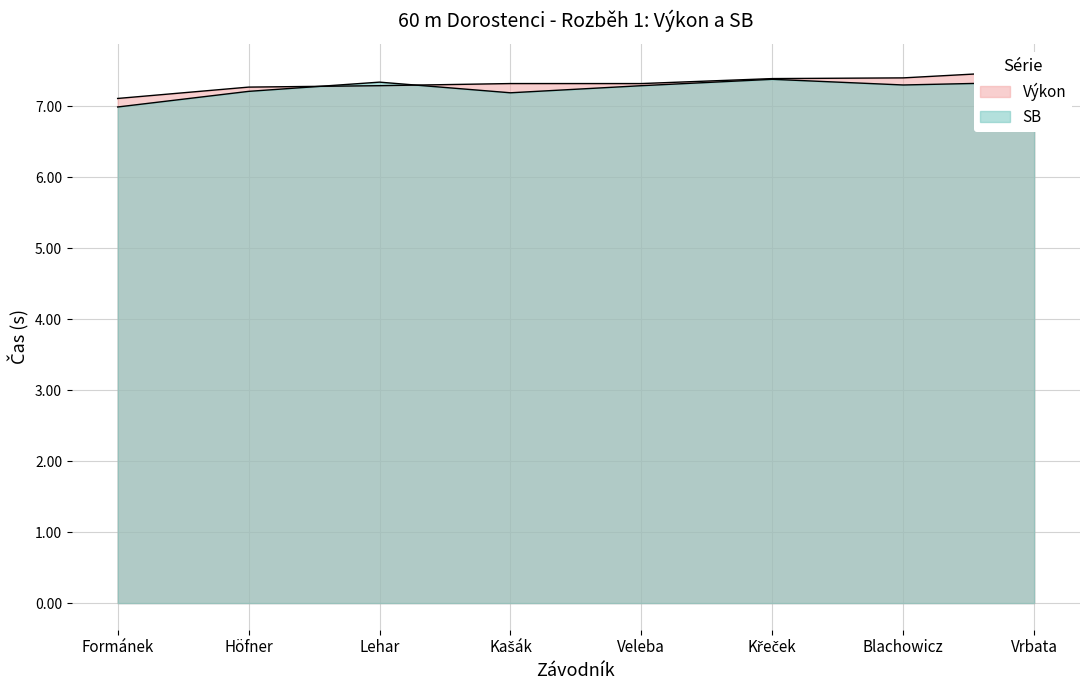

What is the value of the Výkon point at the 1st from the left?

7.1